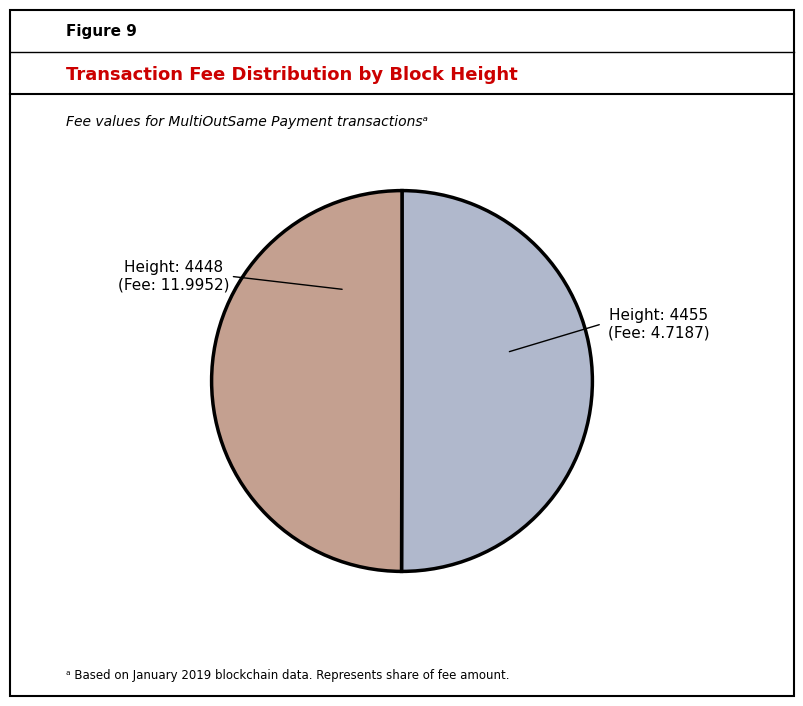

Is it true that Height: 4448 is 50% of the pie?

True